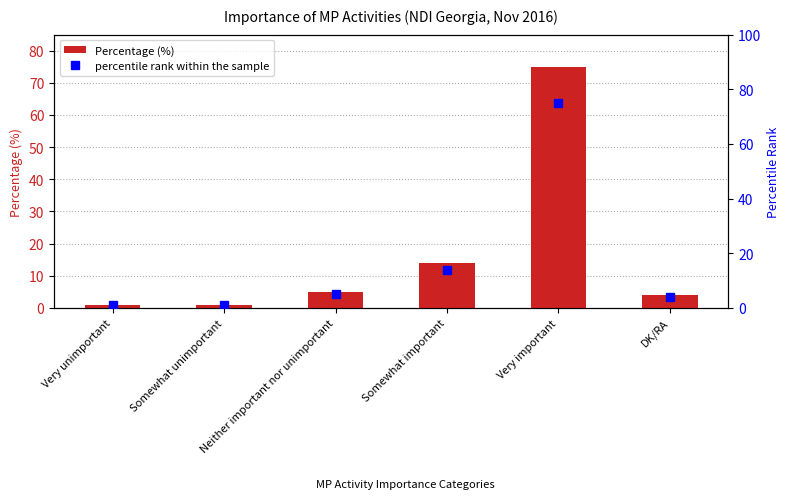

Which category has the lowest value in the percentile rank within the sample series?

Very unimportant